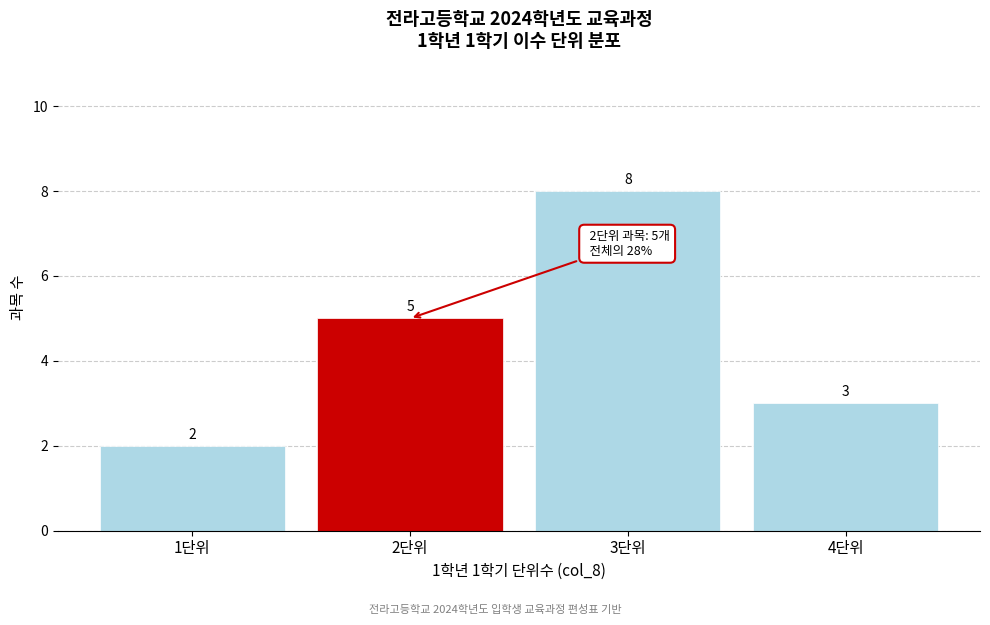

Reading left to right, list all the values displayed in this chart.

2	5	8	3